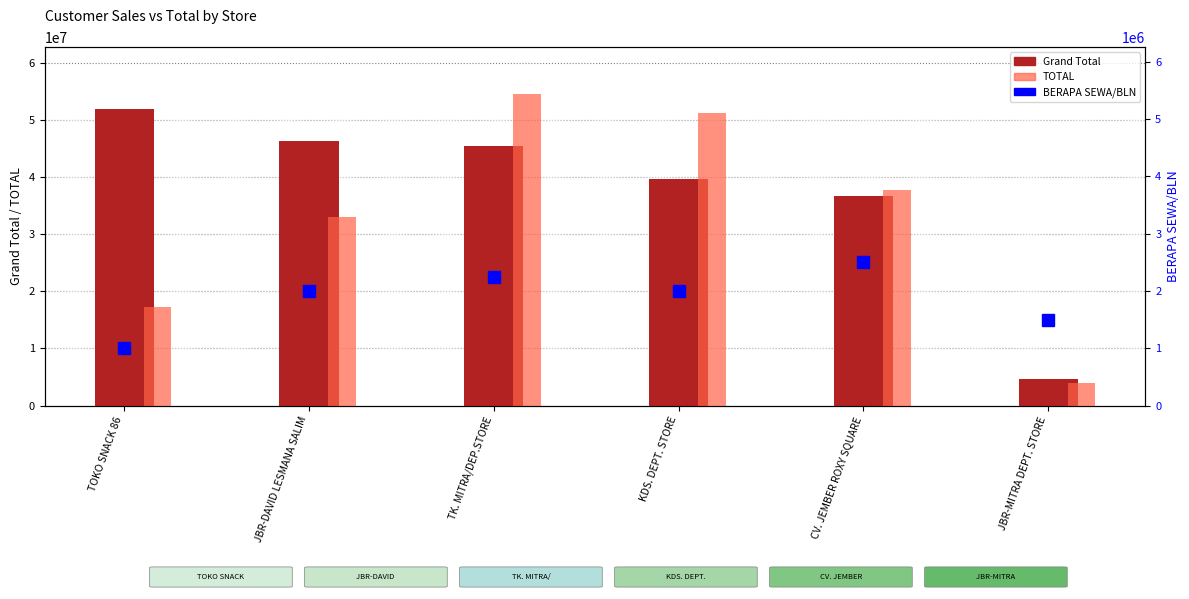

What is the difference between the second highest and second lowest values in the BERAPA SEWA/BLN series?

750000